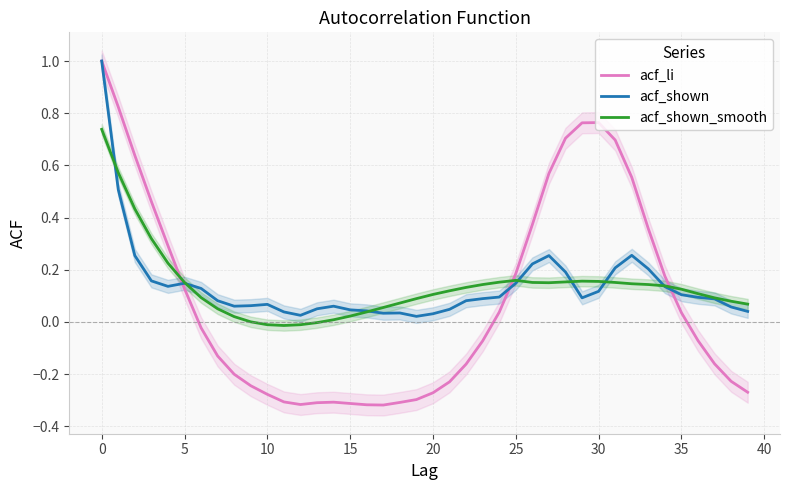

What is the label of the 29th point from the left?

28